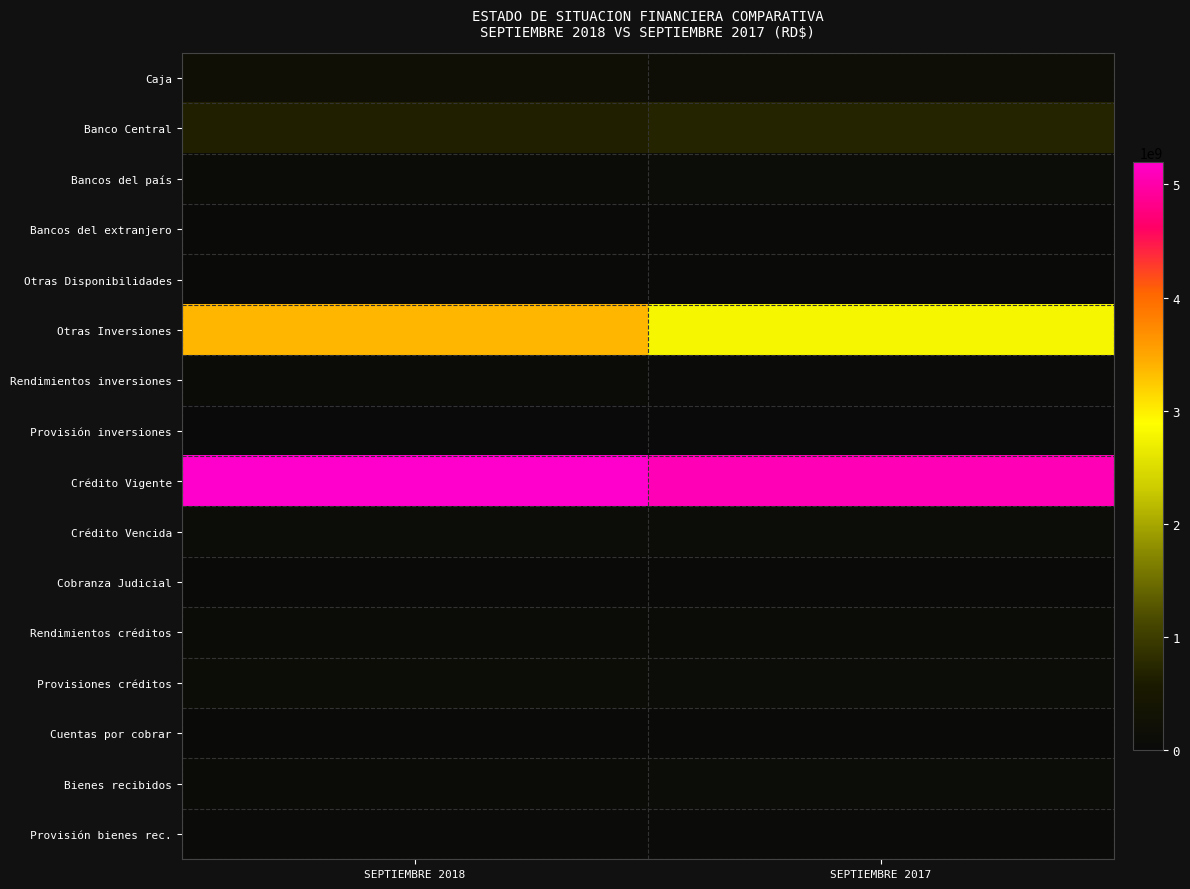

Which category has the lowest value across all series?

SEPTIEMBRE 2017